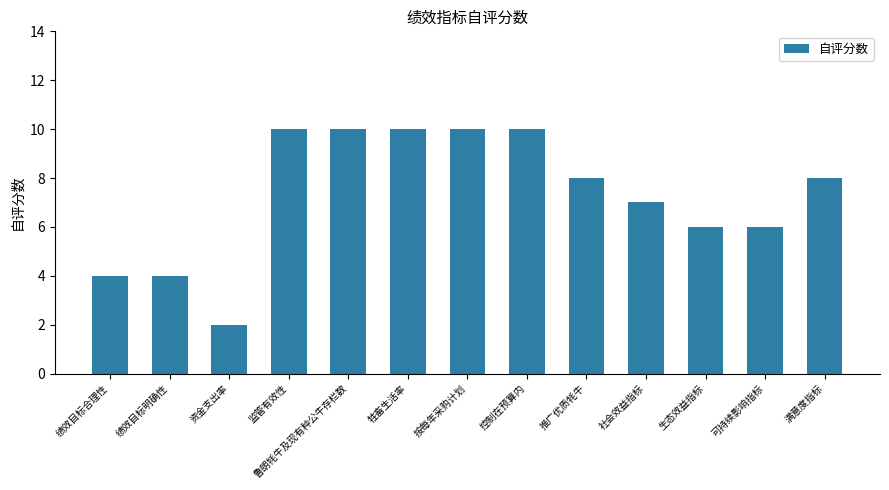

At which category does the chart reach its minimum across all series?

资金支出率